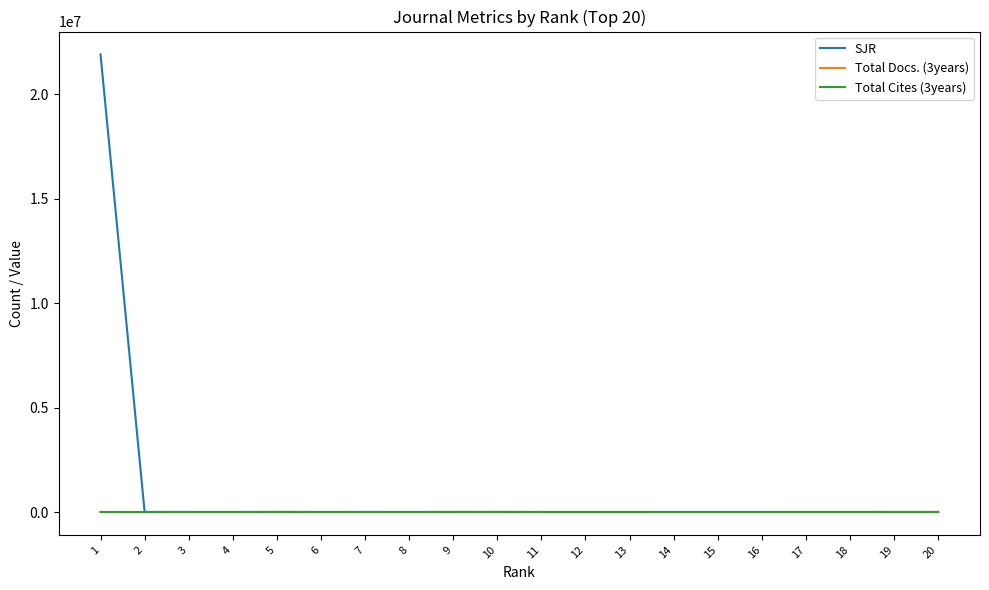

Which series has the largest range (max minus min)?

SJR